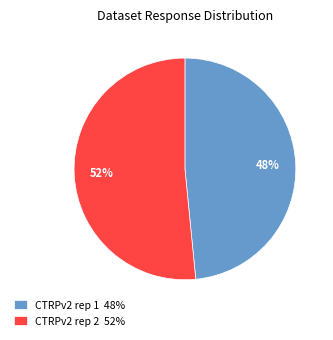

Is the sum of CTRPv2 rep 1 48% and CTRPv2 rep 2 52% greater than half?

Yes